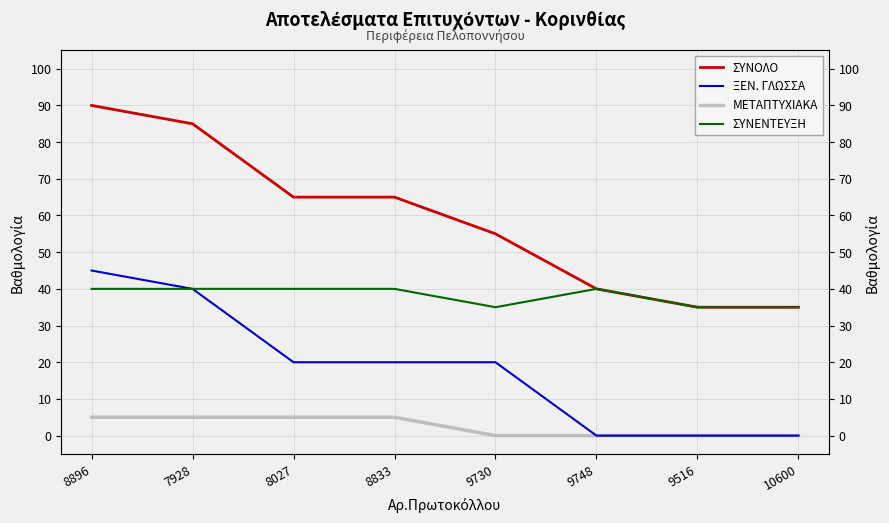

Reading right to left, extract all data points from this chart.

ΣΥΝΟΛΟ: 10600=35	9516=35	9748=40	9730=55	8833=65	8027=65	7928=85	8896=90
ΞΕΝ. ΓΛΩΣΣΑ: 10600=0	9516=0	9748=0	9730=20	8833=20	8027=20	7928=40	8896=45
ΜΕΤΑΠΤΥΧΙΑΚΑ: 10600=0	9516=0	9748=0	9730=0	8833=5	8027=5	7928=5	8896=5
ΣΥΝΕΝΤΕΥΞΗ: 10600=35	9516=35	9748=40	9730=35	8833=40	8027=40	7928=40	8896=40